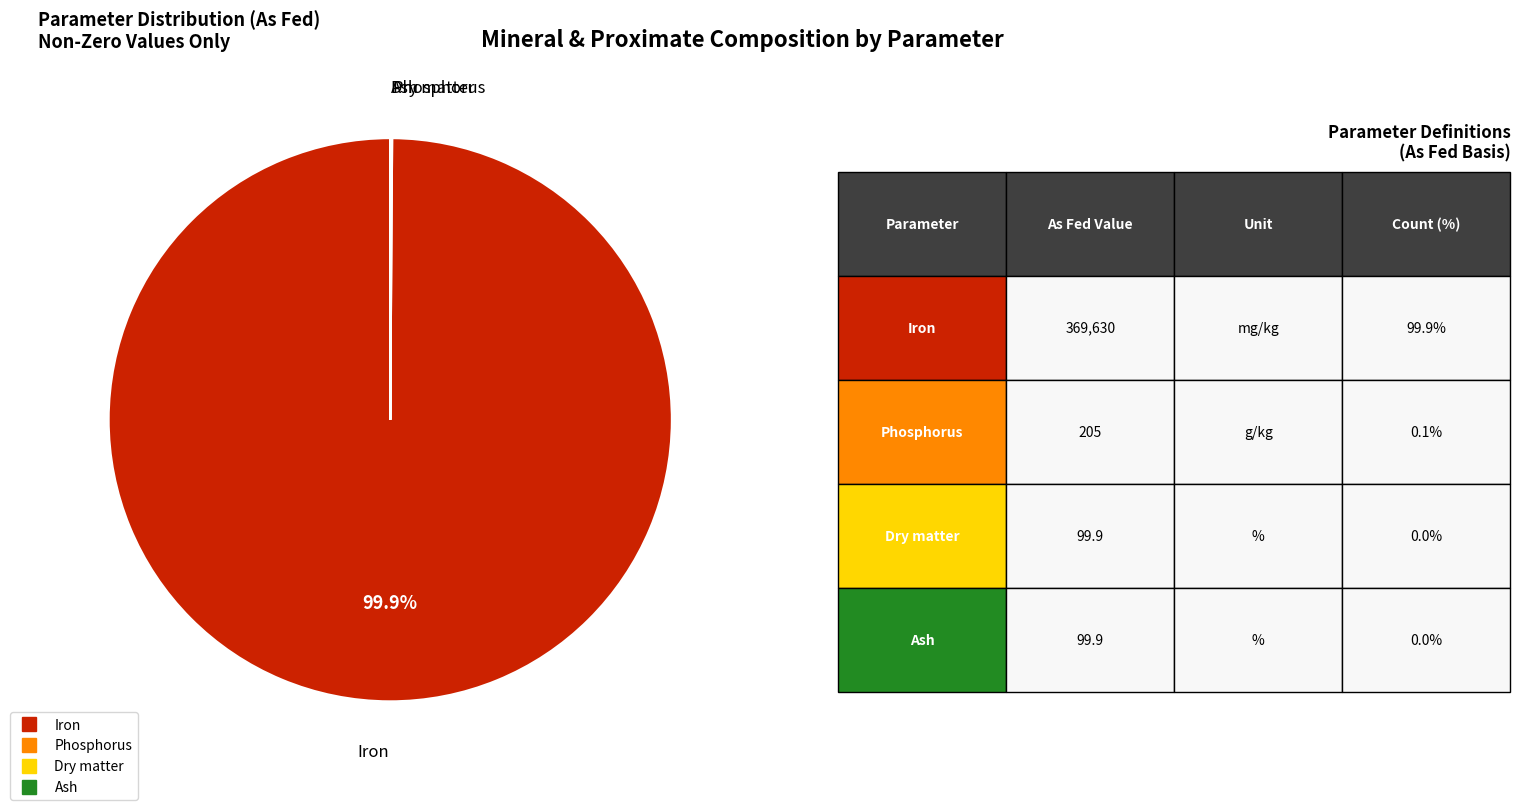

What is the largest slice in the pie chart?

Iron